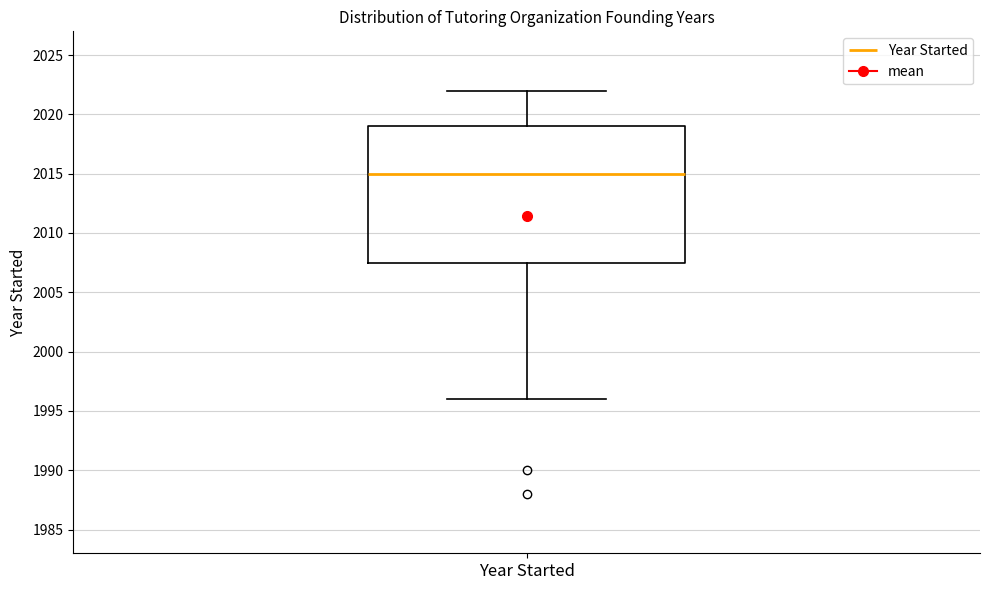

Where is the upper edge of the box for Year Started on the y-axis? The values are not printed on the chart, so give them approximately, as read against the axis.

2019.0